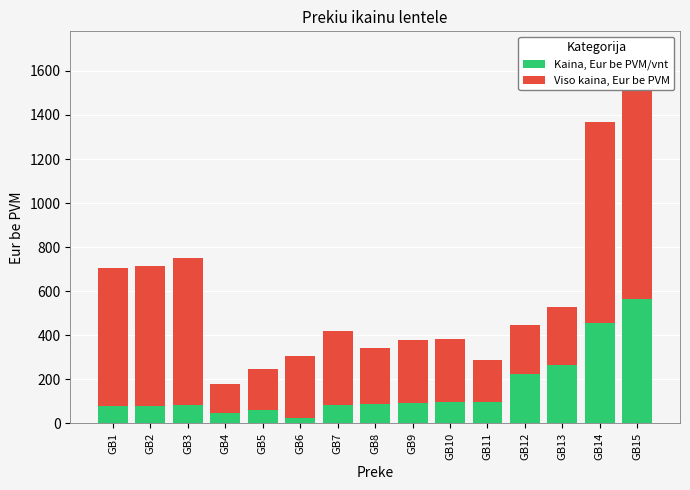

What is the value of the Kaina, Eur be PVM/vnt bar at the 8th from the left?

85.7